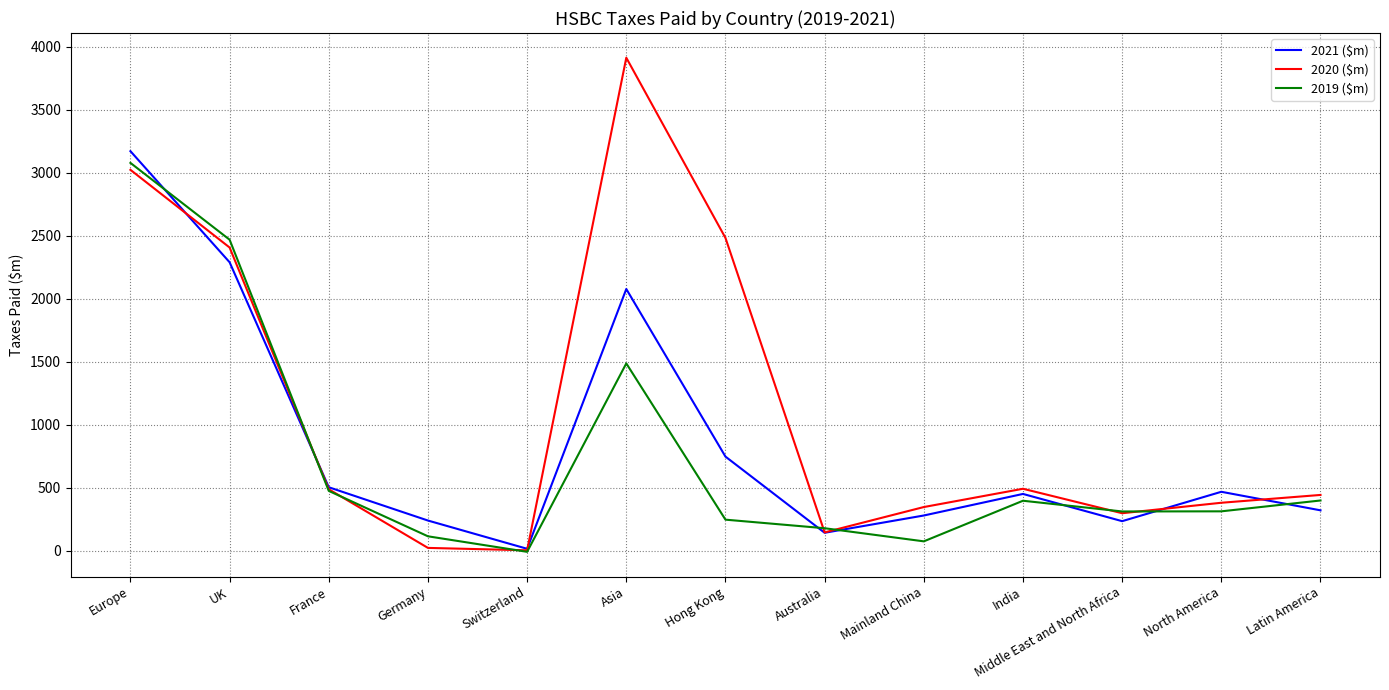

Rank the series at Europe from lowest to highest value.

2020 ($m), 2019 ($m), 2021 ($m)